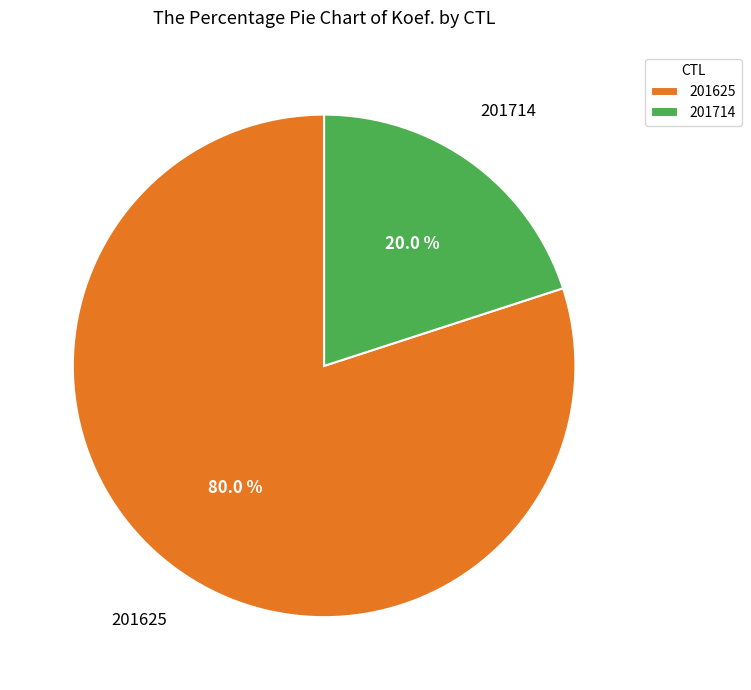

Count the number of slices in the pie.

2